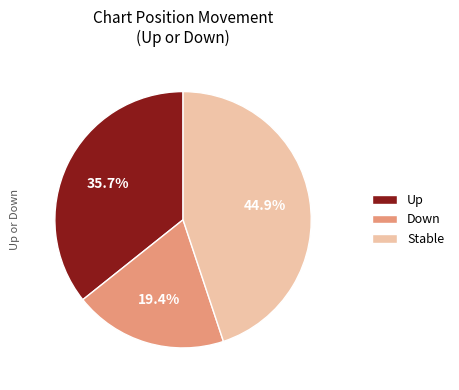

To the nearest percent, what is the average slice percentage?

33%